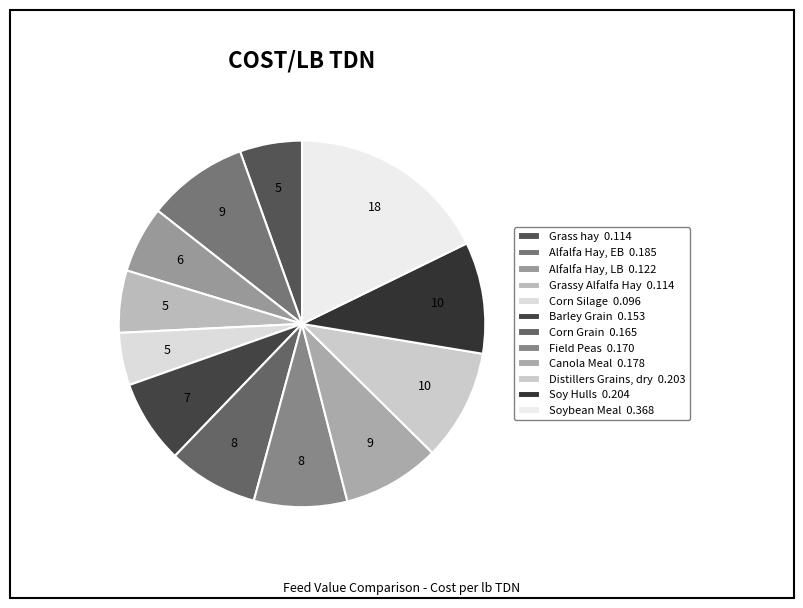

Is it true that Alfalfa Hay, EB is 1% of the pie?

False